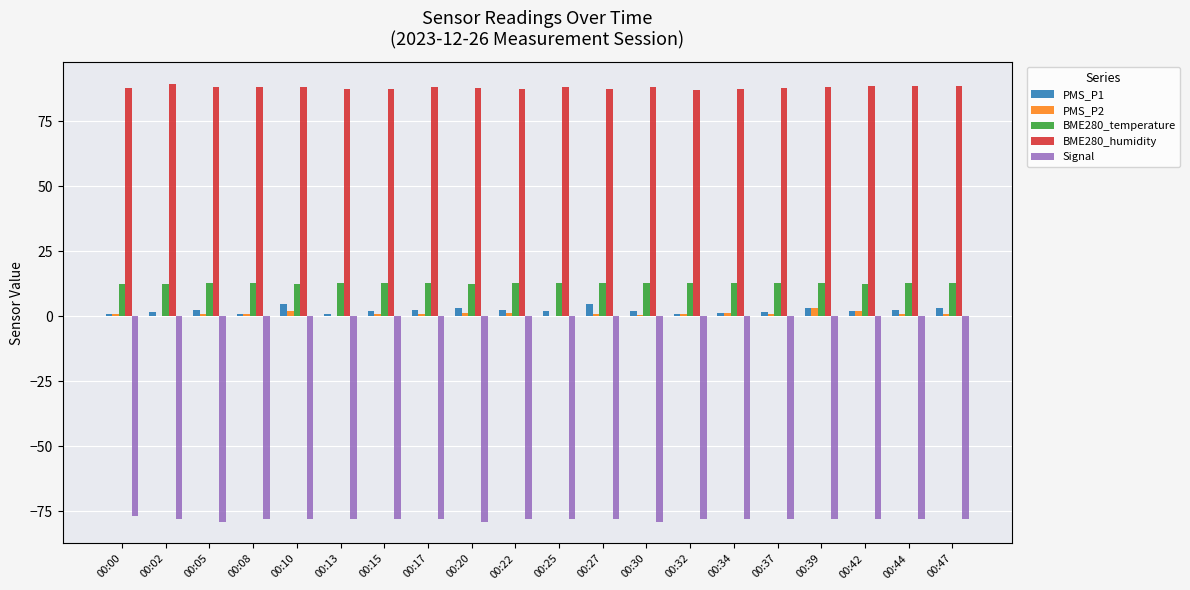

What is the maximum value shown in the chart?

89.5